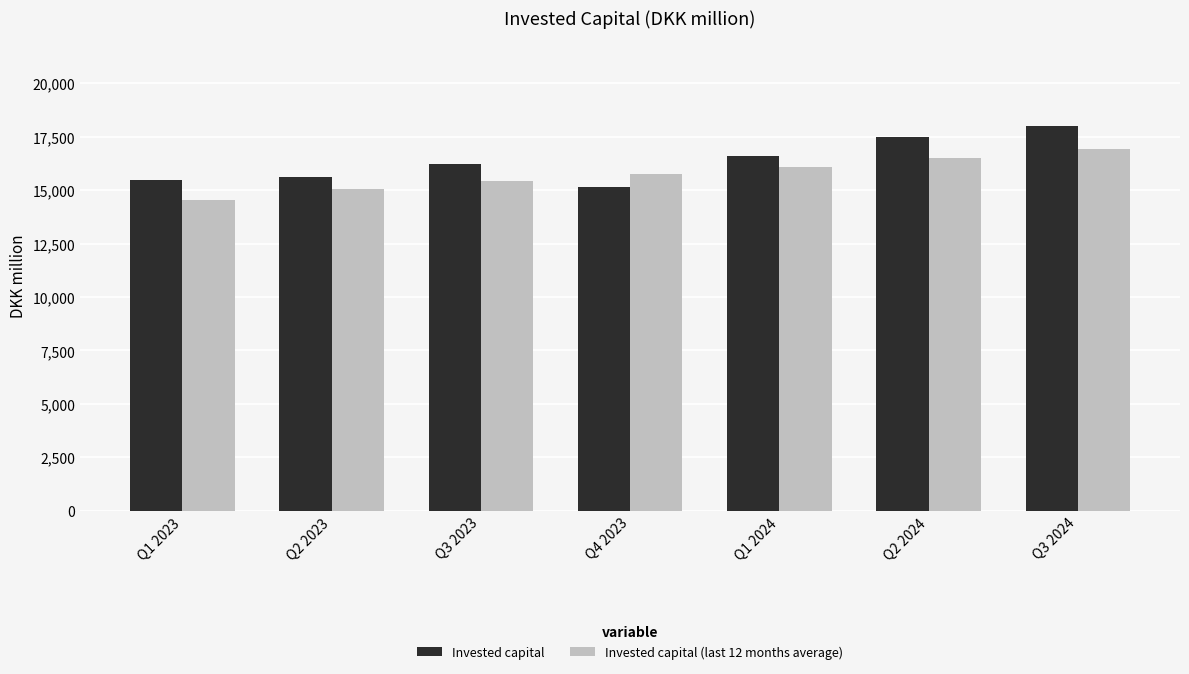

Reading left to right, what are all the values shown in this chart?

Invested capital: Q1 2023=15481	Q2 2023=15609	Q3 2023=16228	Q4 2023=15126	Q1 2024=16605	Q2 2024=17478	Q3 2024=18013
Invested capital (last 12 months average): Q1 2023=14523	Q2 2023=15055	Q3 2023=15415	Q4 2023=15762	Q1 2024=16060	Q2 2024=16517	Q3 2024=16940